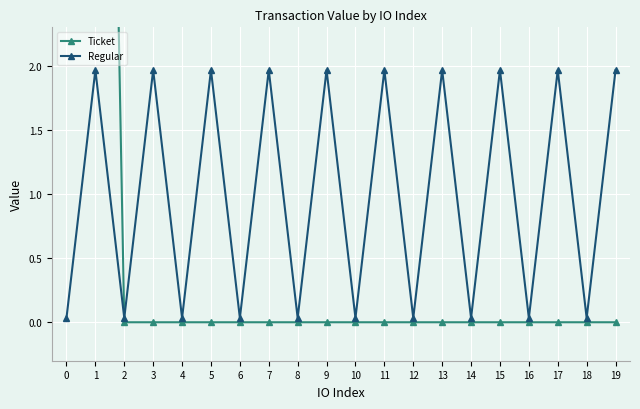

How many values in Ticket are above zero?

2